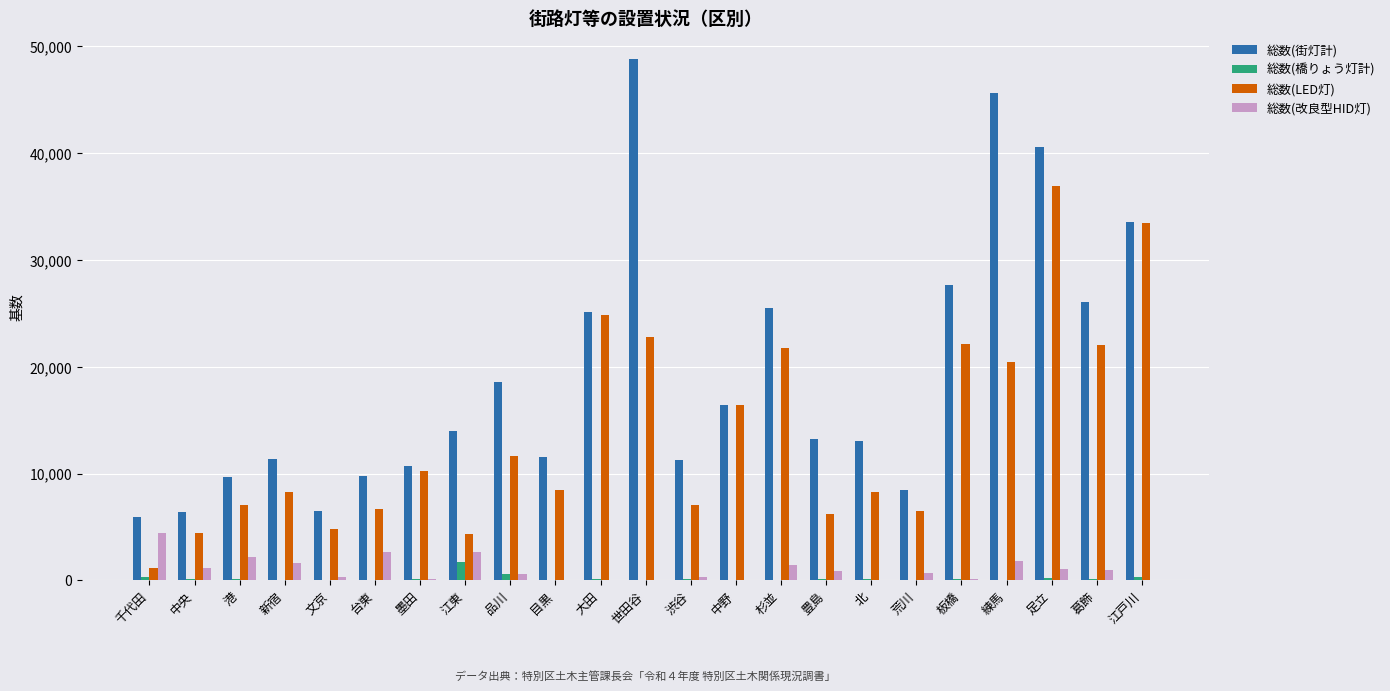

At which category is the sum across all series the highest?

足立